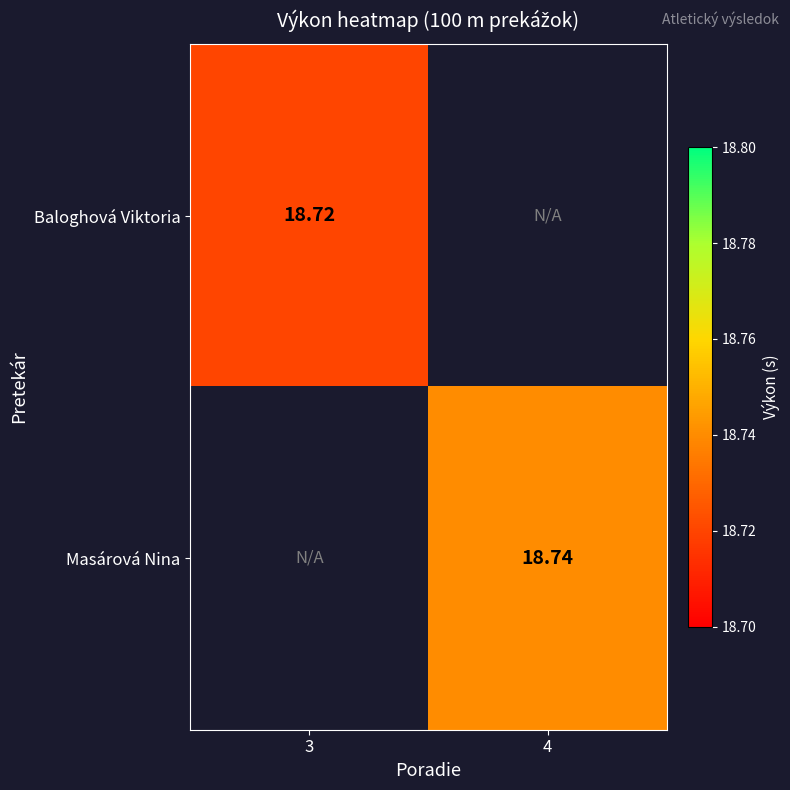

The value of Masárová Nina at 4 is 18.7. True or false?

True